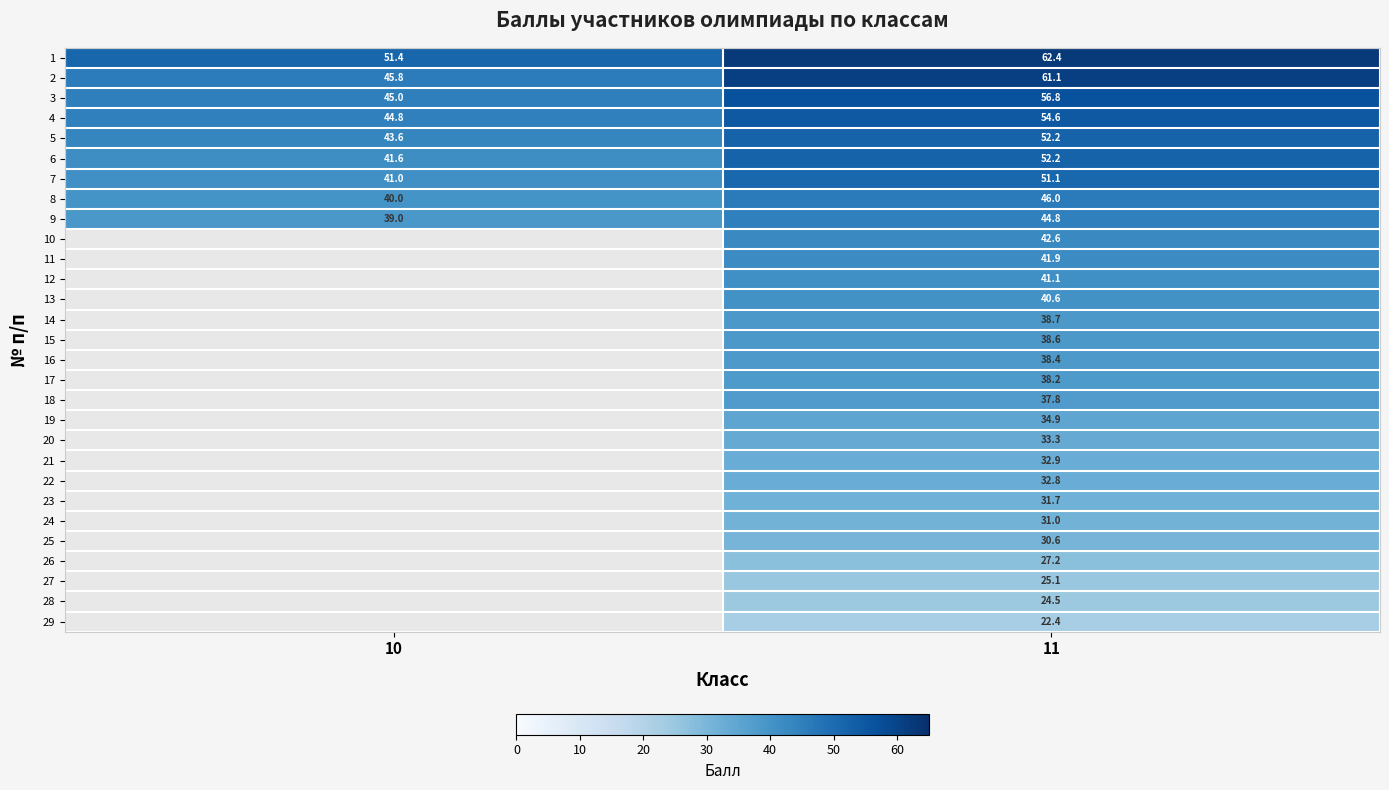

What is the difference between the highest and lowest values at 11?

40.0